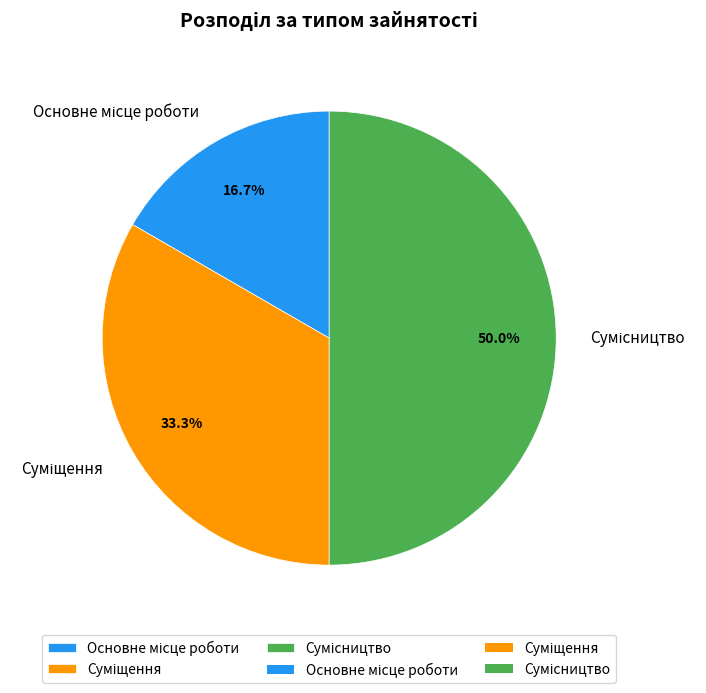

Is there any slice that represents more than half of the pie?

No